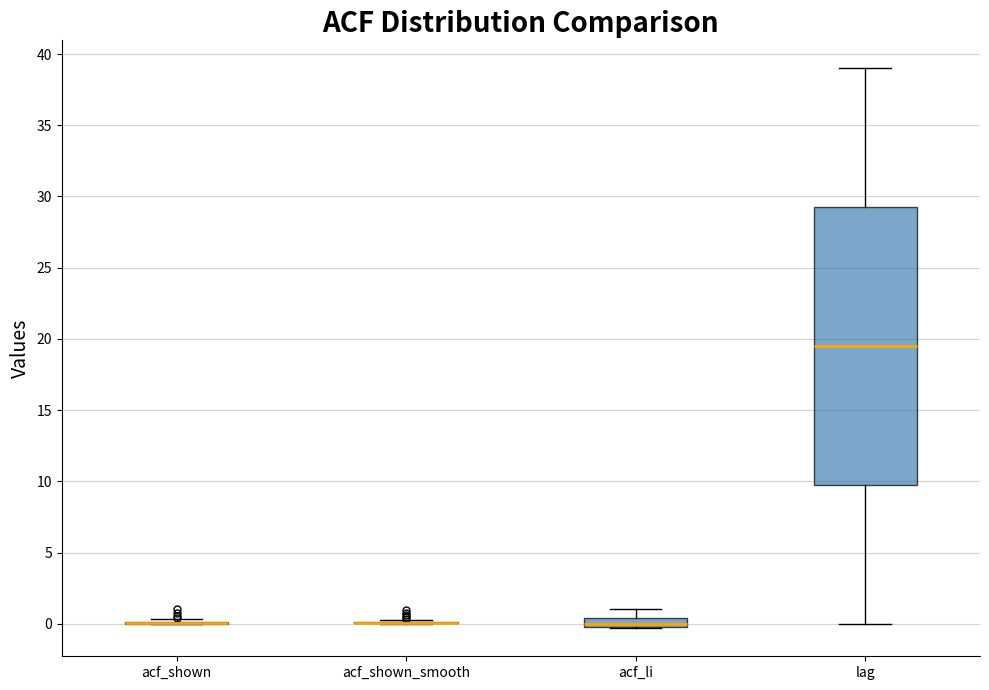

Comparing the boxes themselves (not the whiskers), which one is the tallest?

lag